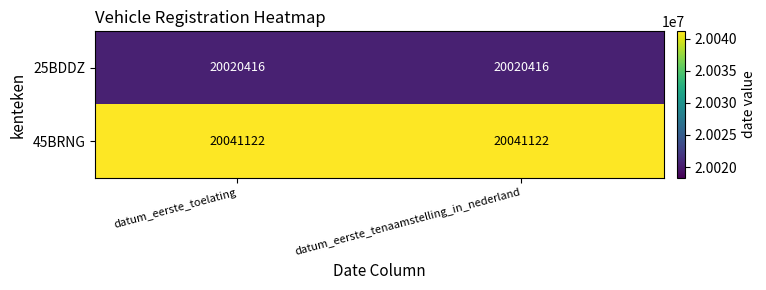

Reading right to left, transcribe all the data shown in this chart.

25BDDZ: datum_eerste_tenaamstelling_in_nederland=20020416	datum_eerste_toelating=20020416
45BRNG: datum_eerste_tenaamstelling_in_nederland=20041122	datum_eerste_toelating=20041122